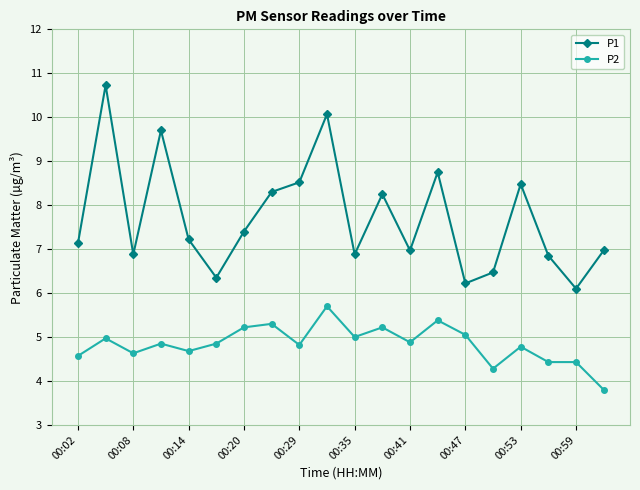

Rank the series by their maximum value, from lowest to highest.

P2, P1